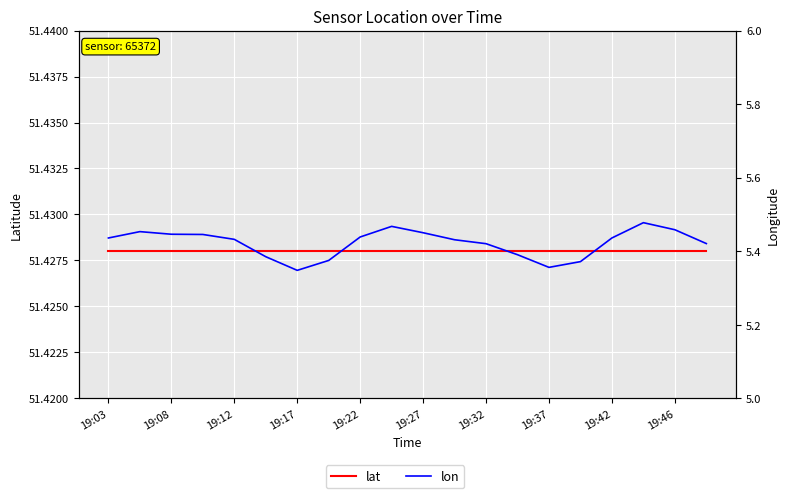

True or false: lon has a value of 5.4 at 19:37.

True